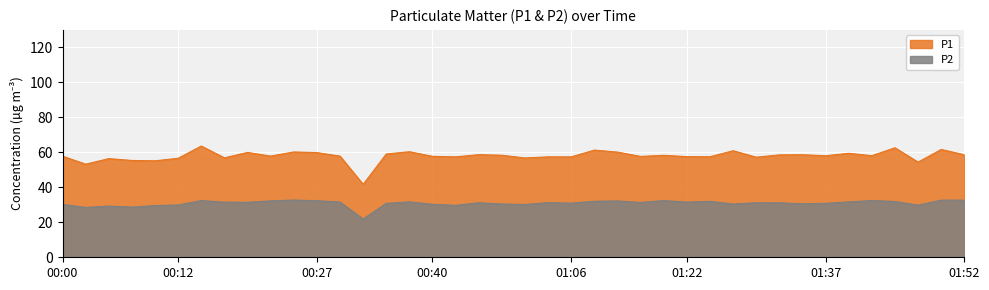

At which category does the chart reach its peak across all series?

00:15